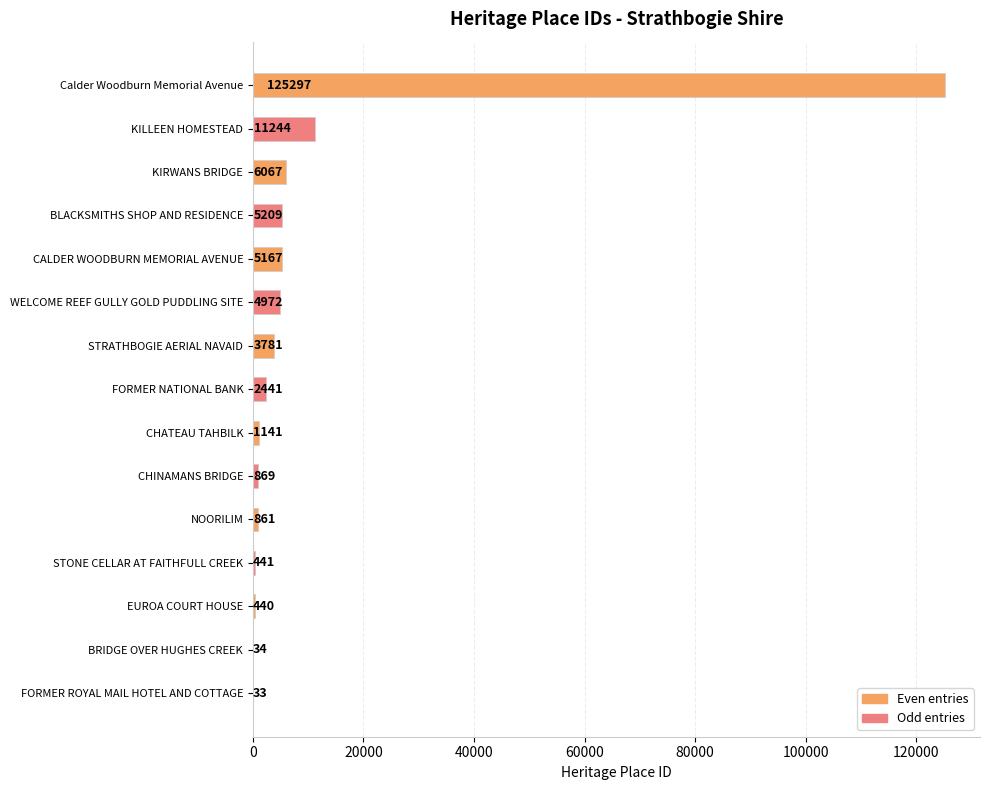

What is the sum of all values?

167997